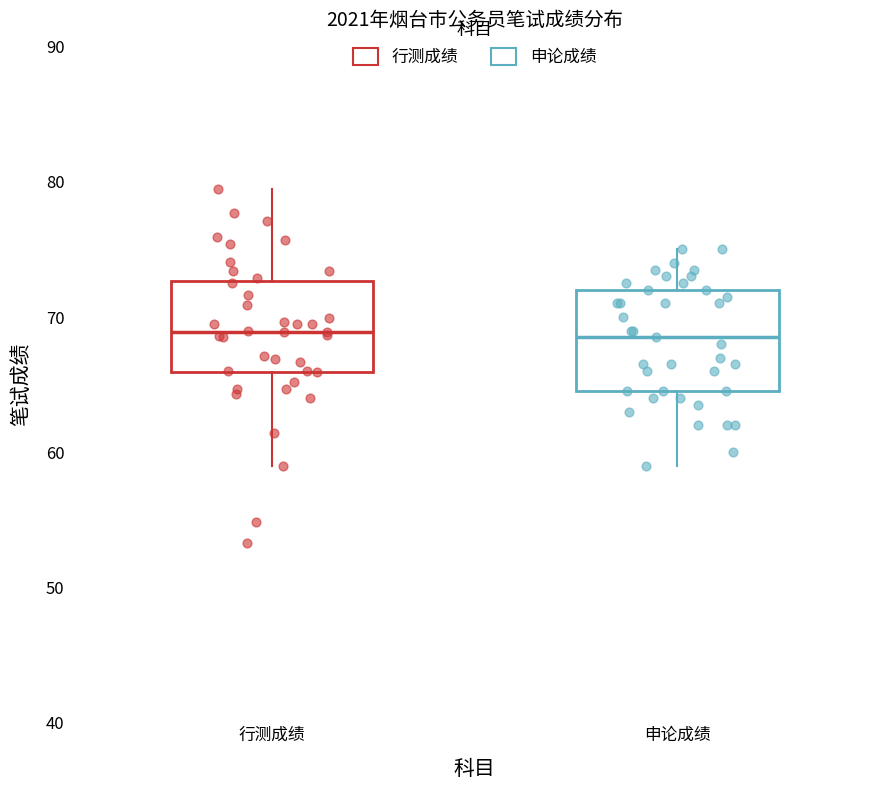

Where does the lower whisker of the box for 申论成绩 end on the y-axis? The values are not printed on the chart, so give them approximately, as read against the axis.

59